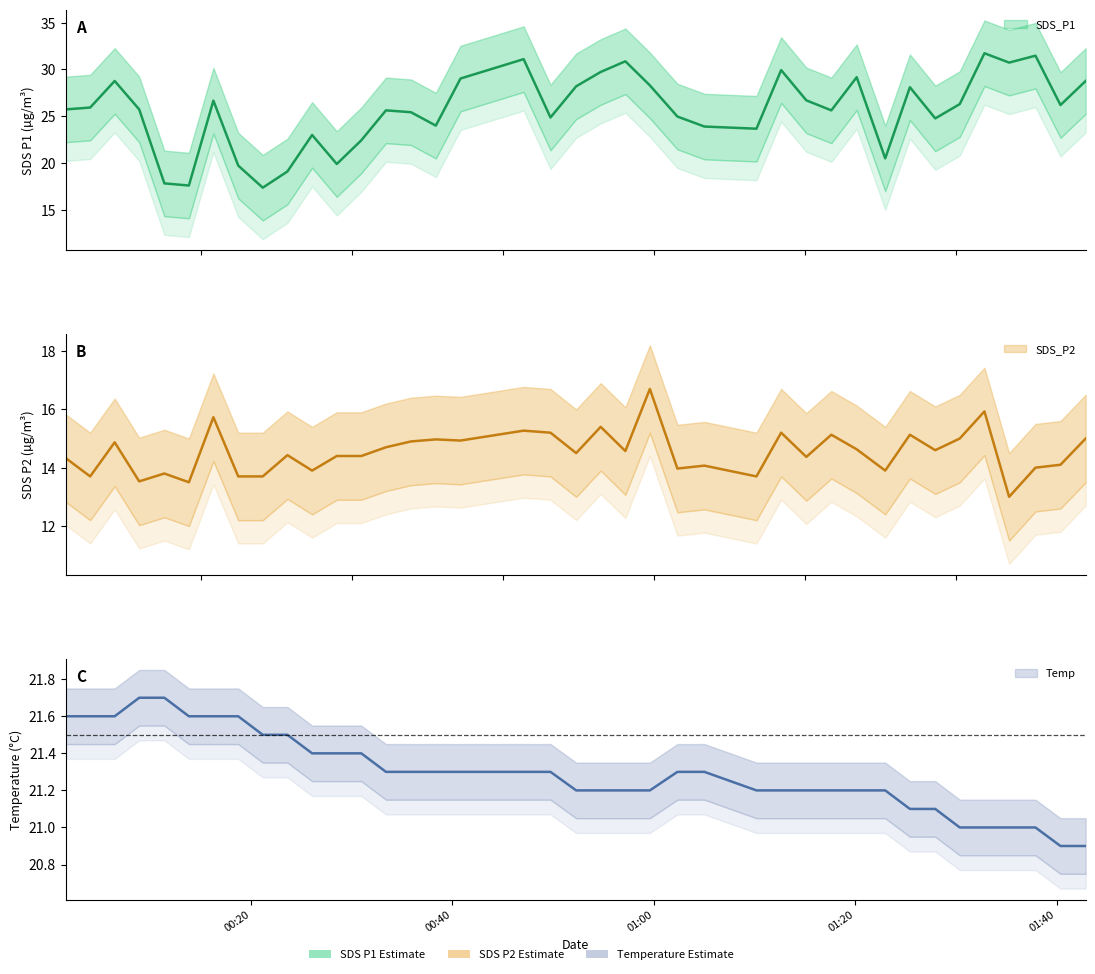

What is the label of the 24th point from the left?

2022/08/27 01:02:20